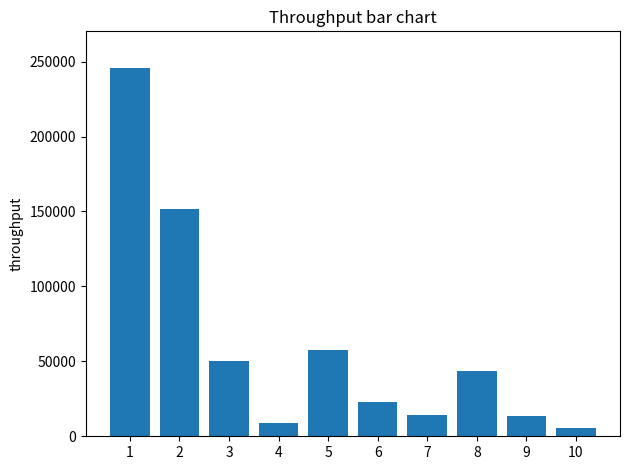

What is the change in value from 3 to 9?

-36209.6